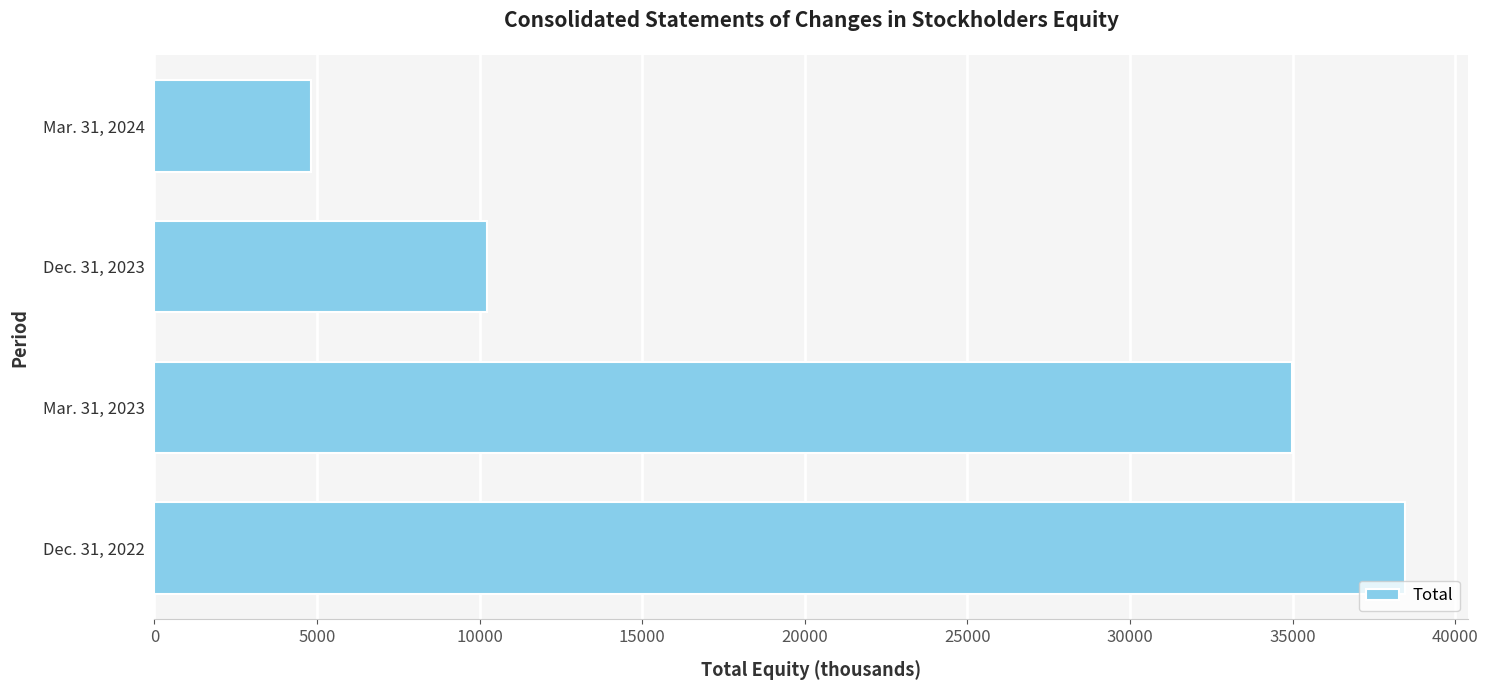

Reading bottom to top, transcribe all the data shown in this chart.

Dec. 31, 2022=38468	Mar. 31, 2023=34989	Dec. 31, 2023=10234	Mar. 31, 2024=4826